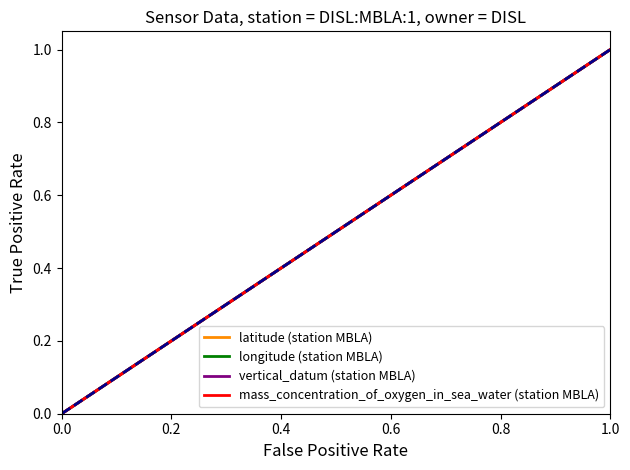

List the series in order of their peak value, lowest first.

latitude (station MBLA), longitude (station MBLA), vertical_datum (station MBLA), mass_concentration_of_oxygen_in_sea_water (station MBLA)